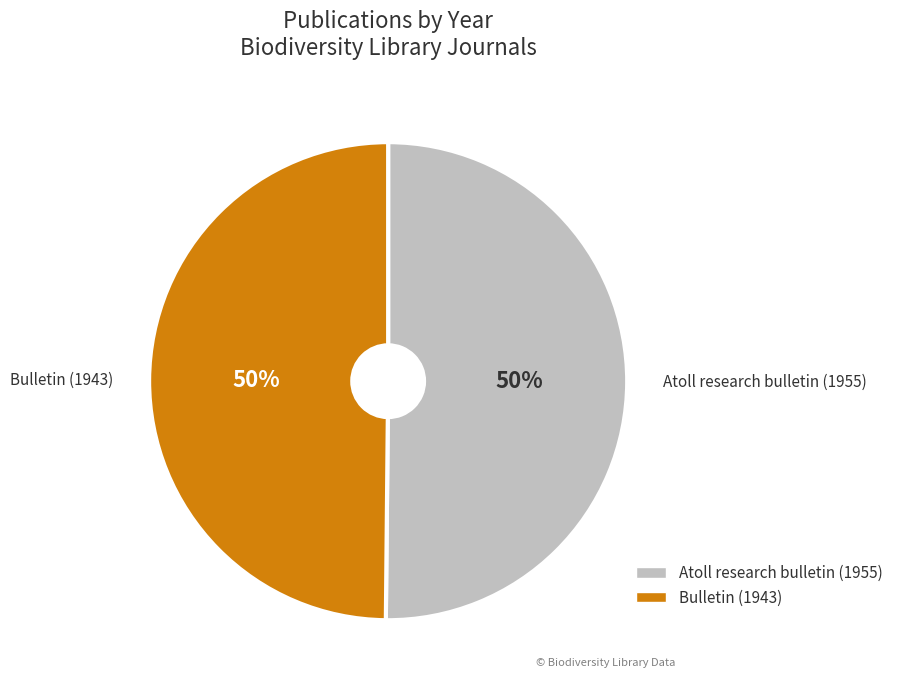

To the nearest percent, what percentage of the pie is Atoll research bulletin (1955)?

50%